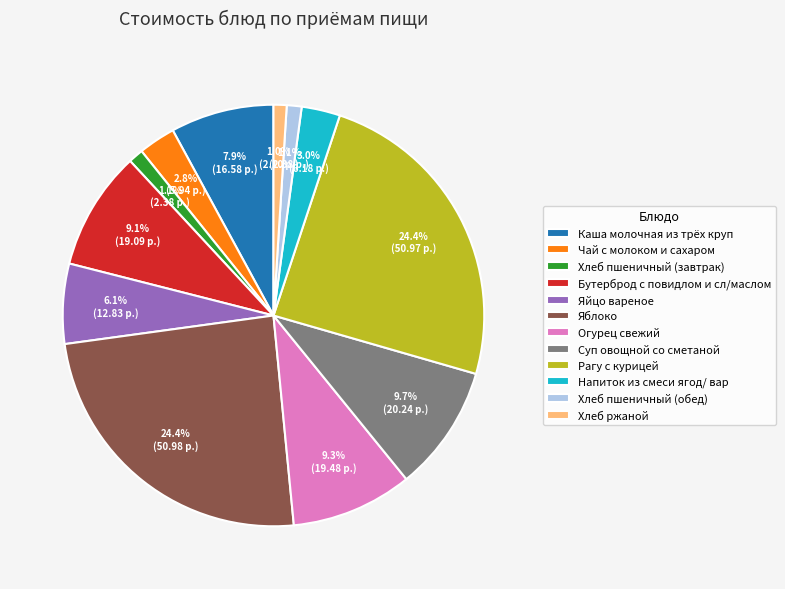

The Хлеб ржаной slice represents 1% of the pie. True or false?

True